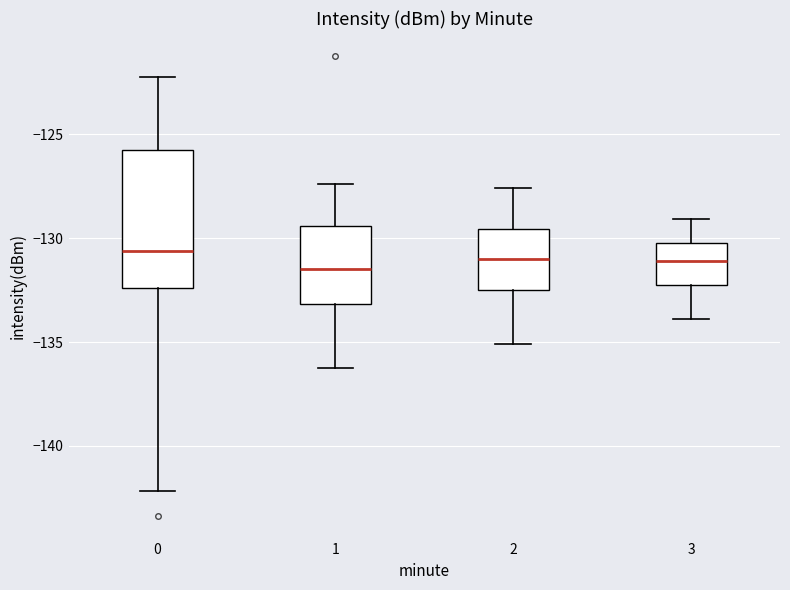

Where does the upper whisker of the box at x = 3 end on the y-axis? The values are not printed on the chart, so give them approximately, as read against the axis.

-129.0